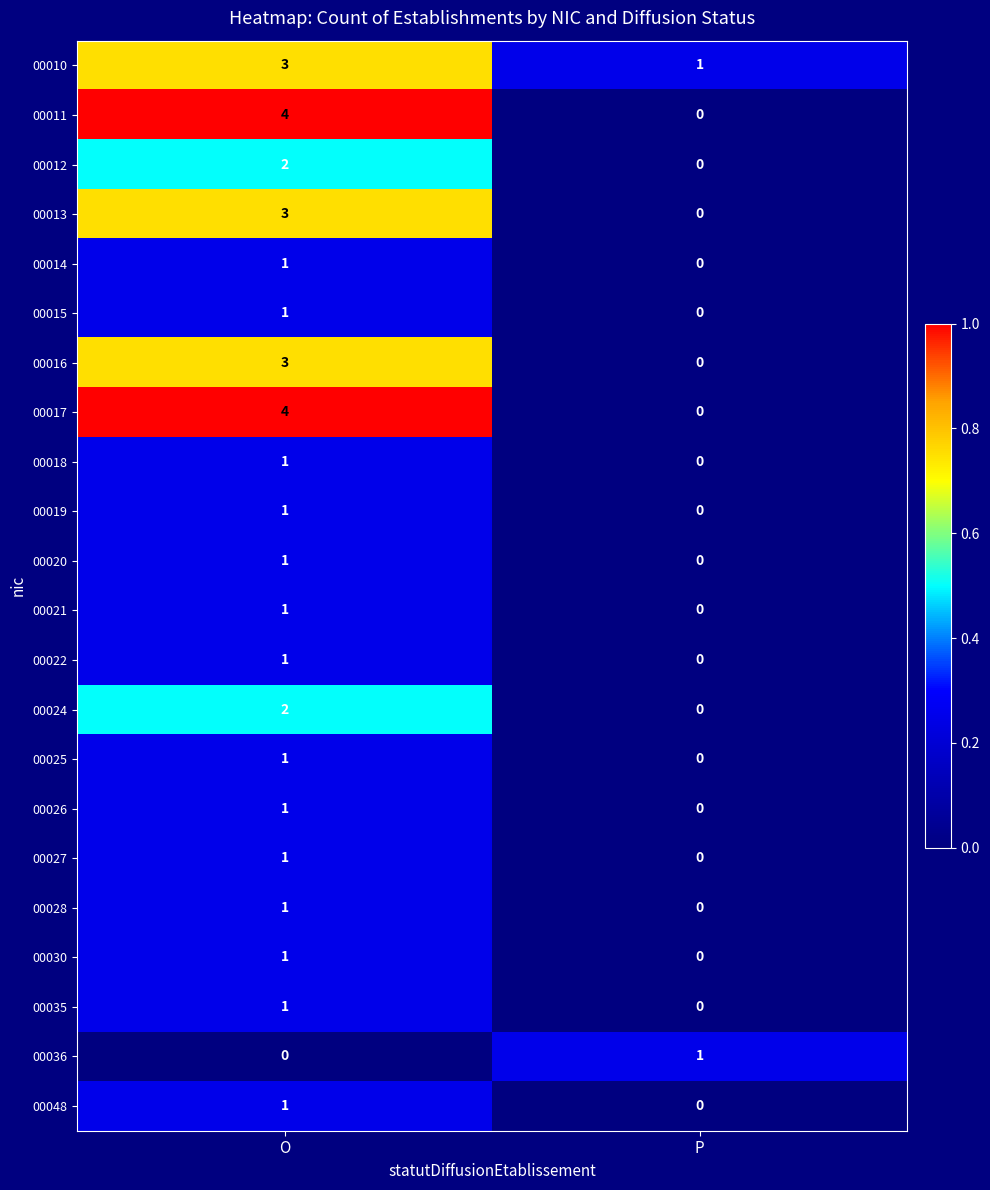

How many distinct data groups are displayed?

22